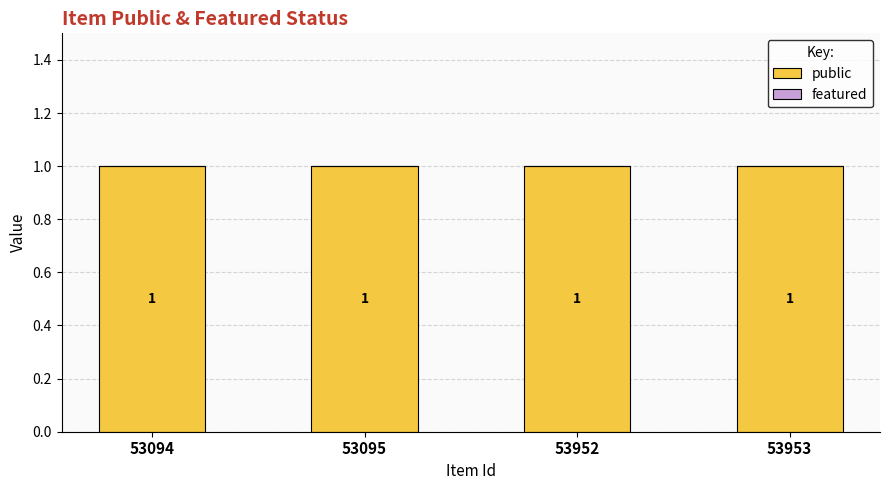

Reading right to left, transcribe all the data shown in this chart.

public: 53953=1	53952=1	53095=1	53094=1
featured: 53953=0	53952=0	53095=0	53094=0